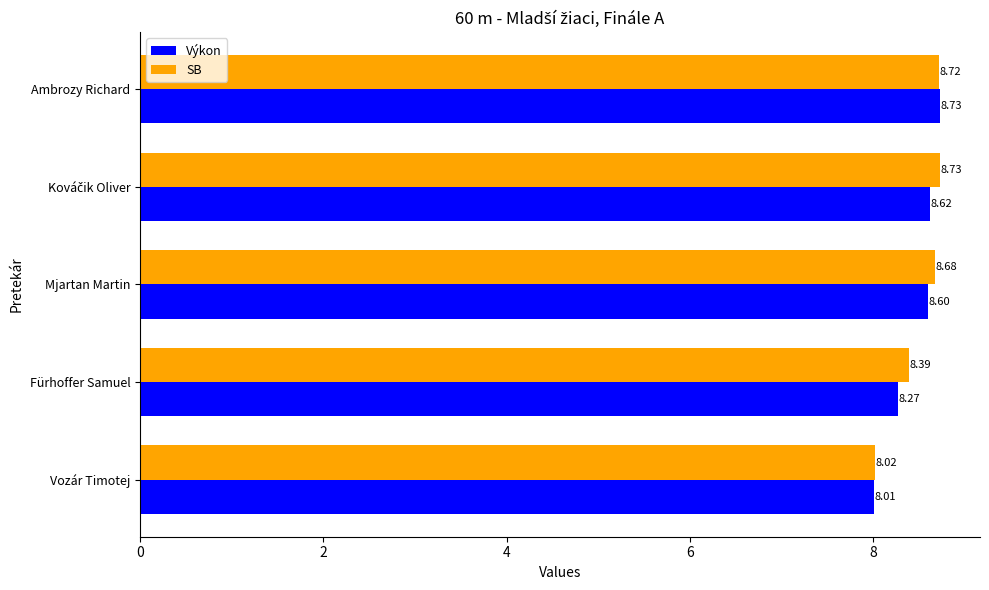

What is the lowest value of the Výkon series?

8.0